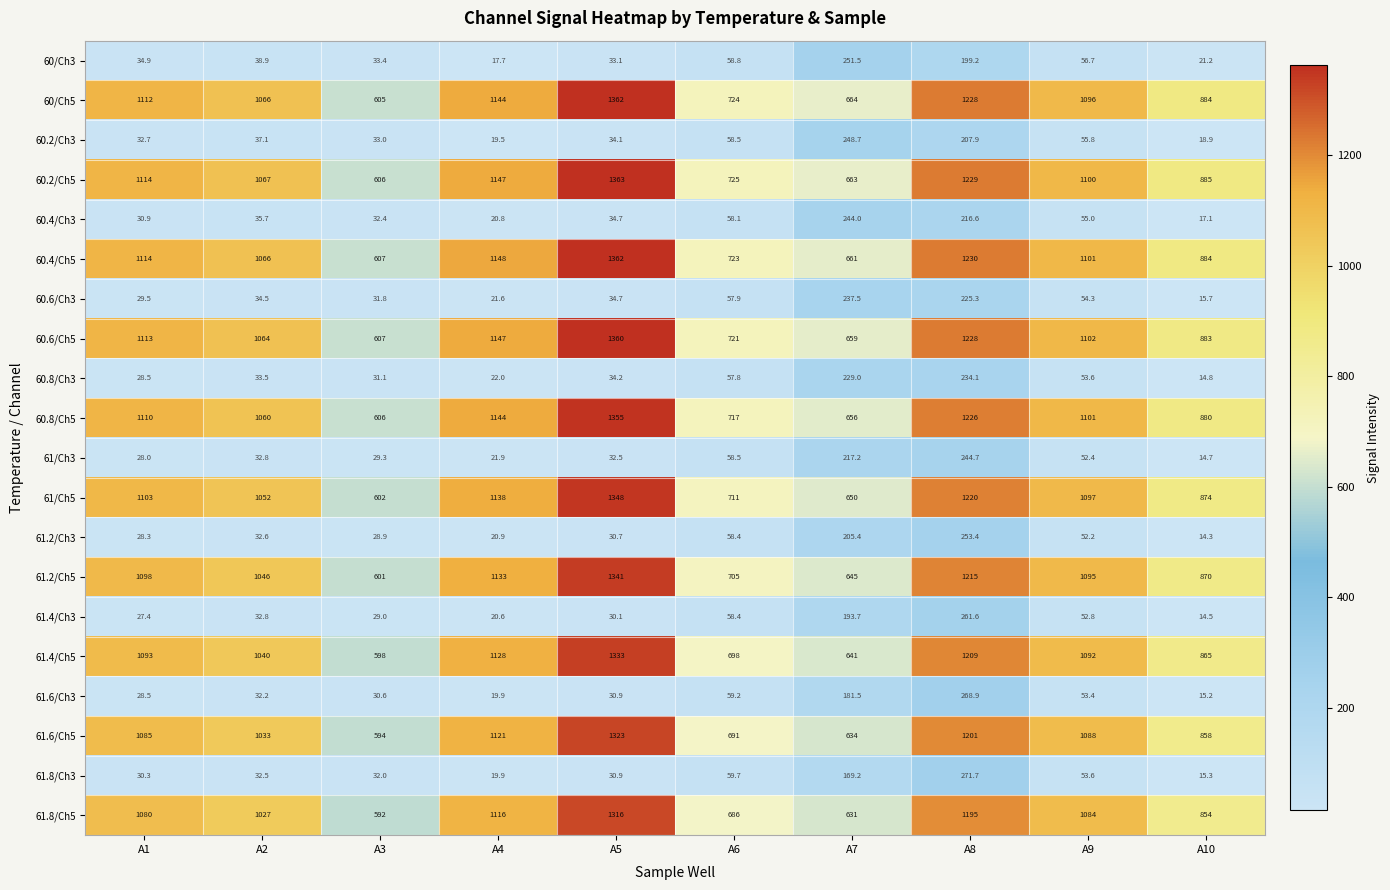

What is the sum of all 61.4/Ch3 values?

720.9